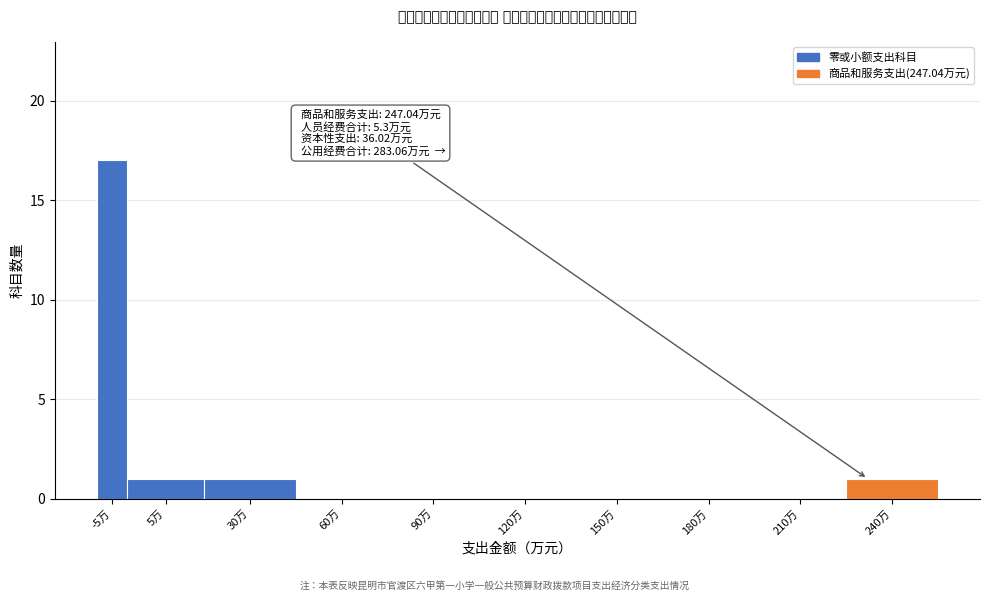

Reading right to left, transcribe all the data shown in this chart.

240万=1	210万=0	180万=0	150万=0	120万=0	90万=0	60万=0	30万=1	5万=1	-5万=17